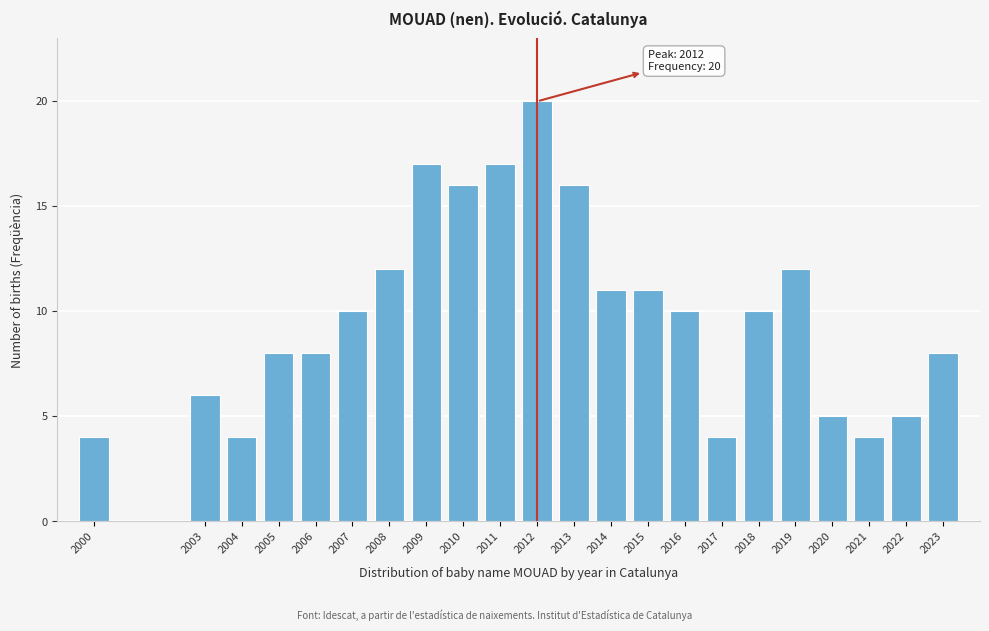

Reading left to right, list all the values displayed in this chart.

2000=4	2003=6	2004=4	2005=8	2006=8	2007=10	2008=12	2009=17	2010=16	2011=17	2012=20	2013=16	2014=11	2015=11	2016=10	2017=4	2018=10	2019=12	2020=5	2021=4	2022=5	2023=8